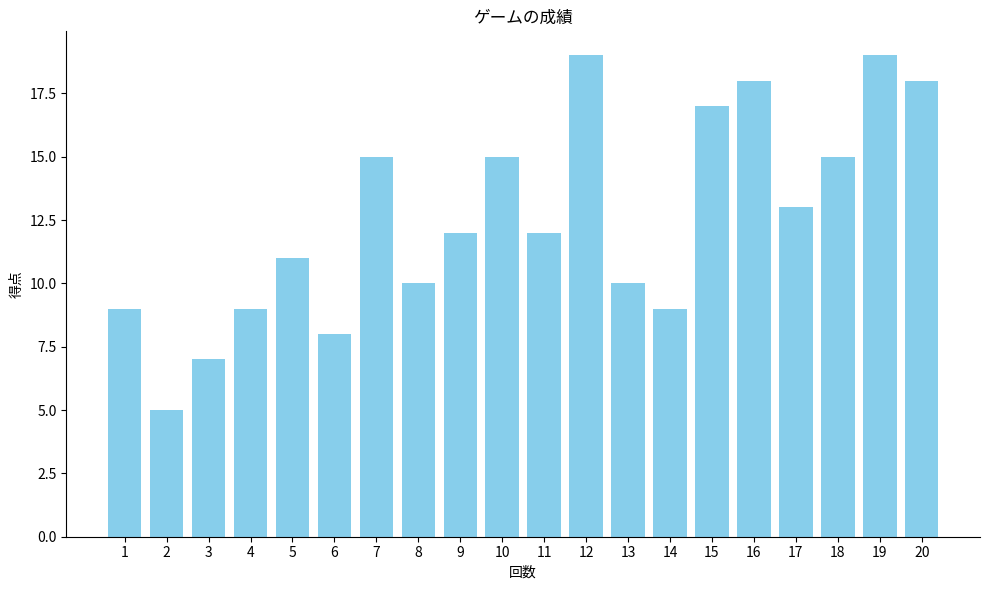

Which category has the lowest value across all series?

2